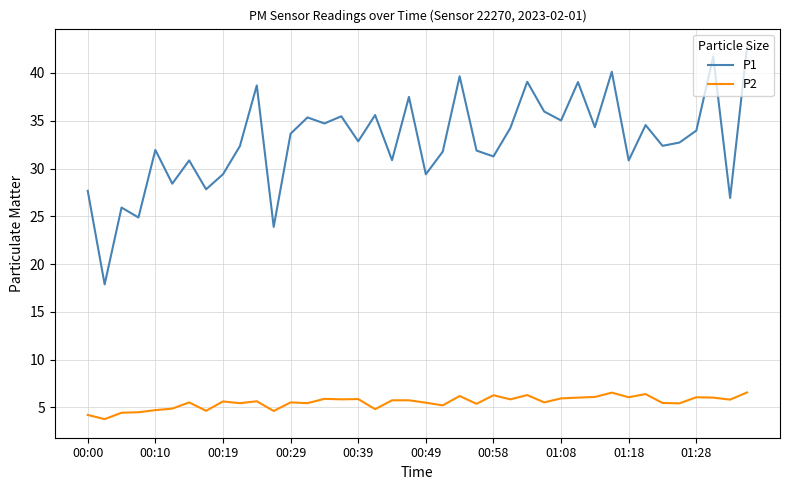

How many lines are shown in the chart?

2